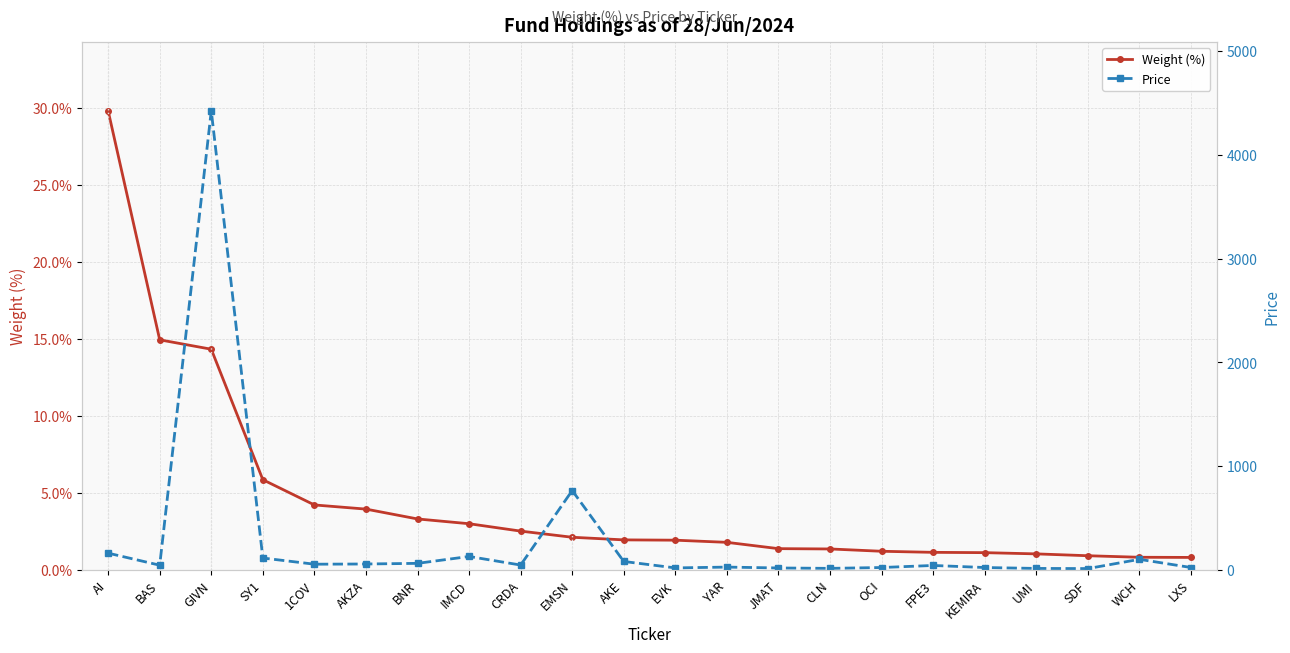

True or false: Price and Weight (%) intersect in this chart.

False